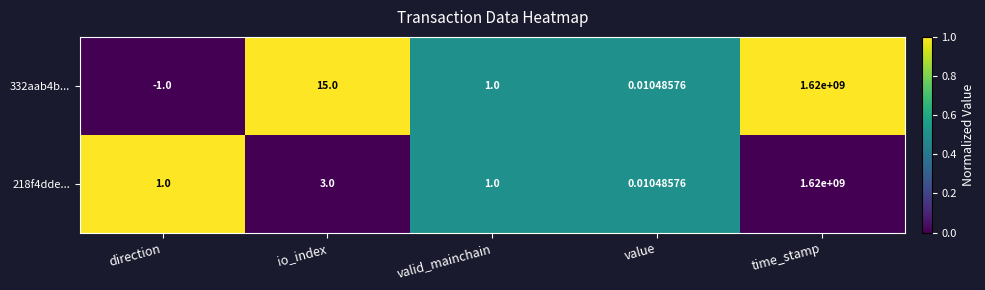

Which category has the highest value across all series?

time_stamp